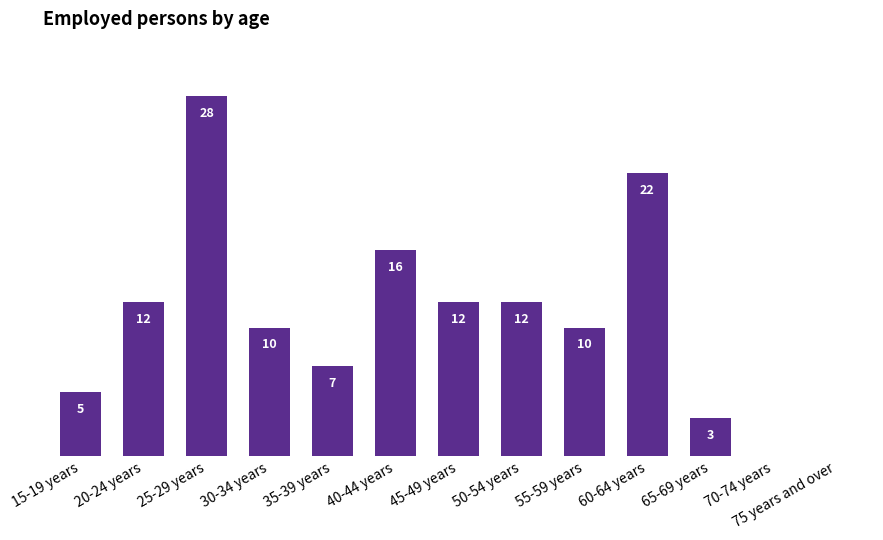

Between 65-69 years and 75 years and over, which is larger?

65-69 years